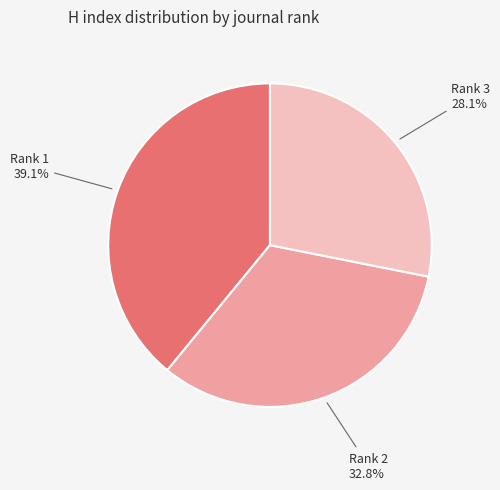

Which category has the biggest portion of the pie?

Rank 1